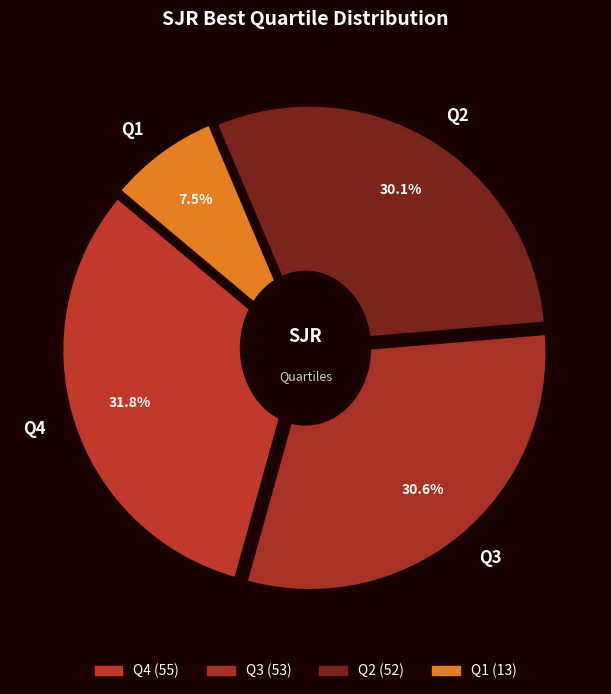

To the nearest percent, what is the average slice percentage?

25%